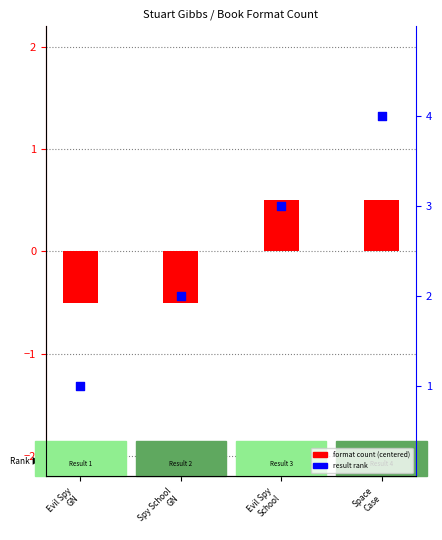

At which category is the sum across all series the highest?

Space
Case